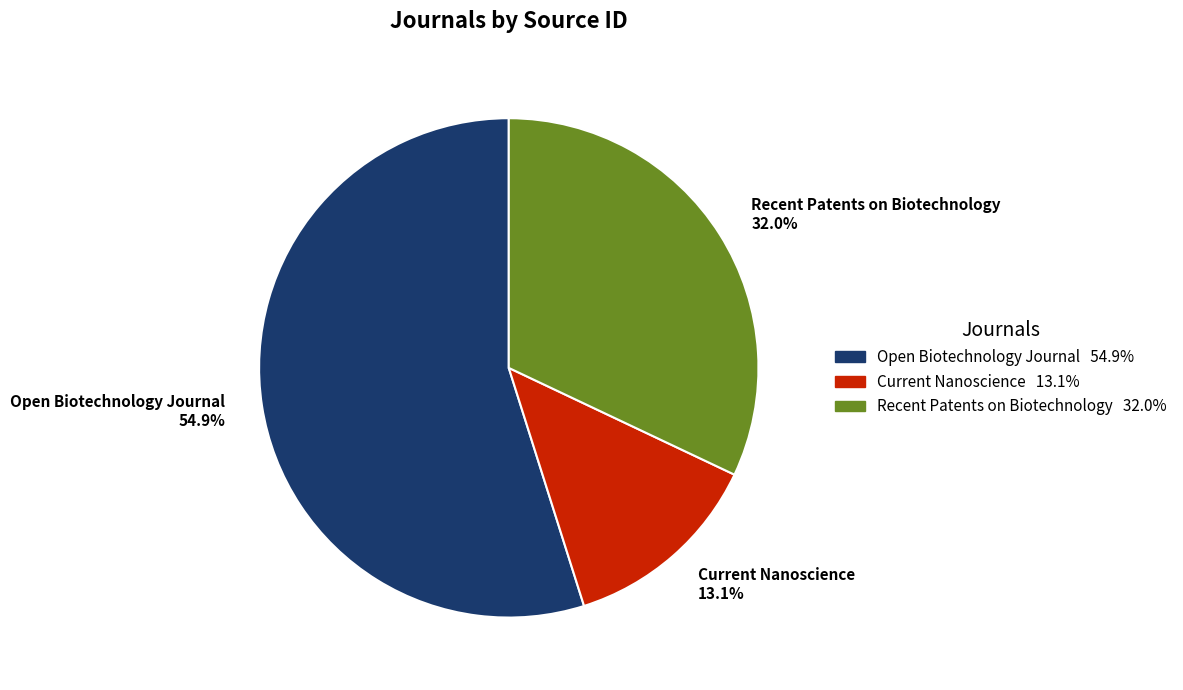

How many slices are in this pie chart?

3